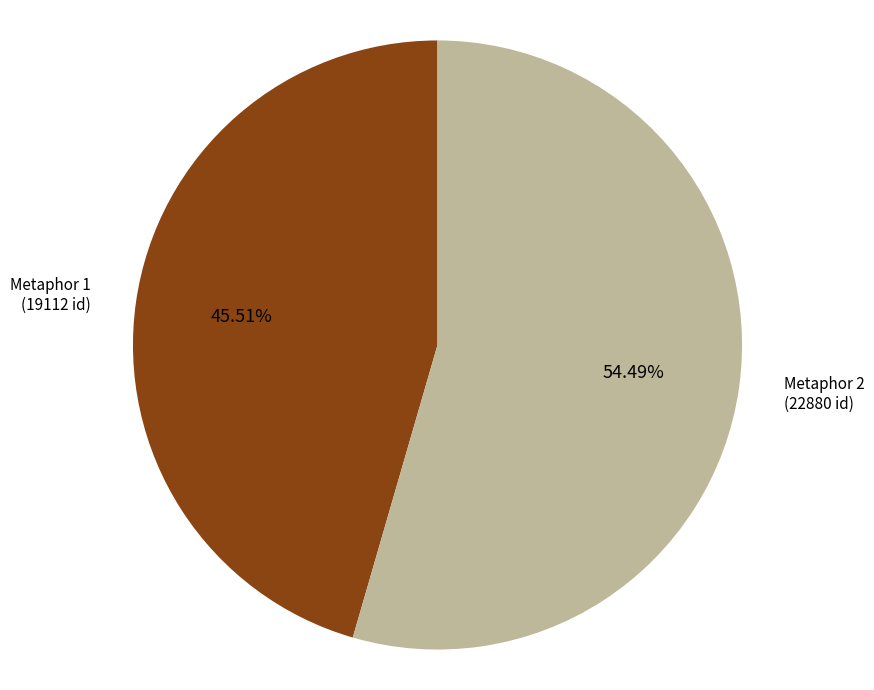

Is there any slice that represents more than half of the pie?

Yes